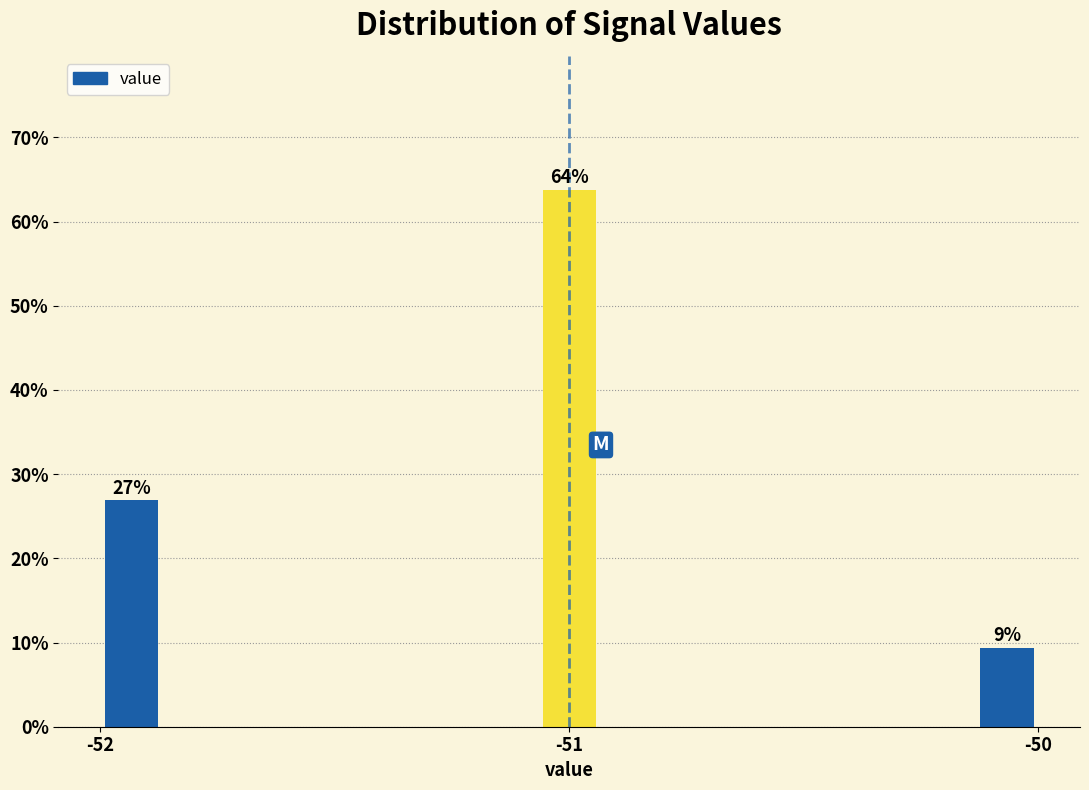

Read against the x-axis, roughly where is the centre of the tallest bar?

-51.0